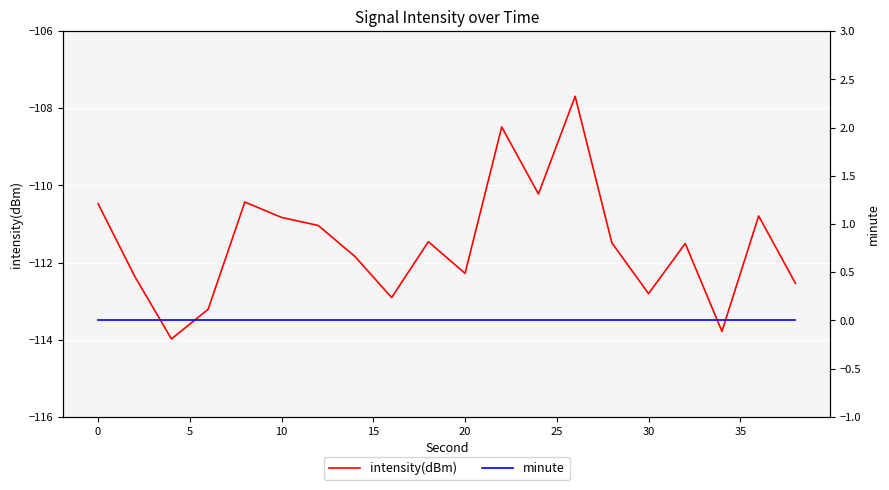

True or false: intensity(dBm) and minute intersect in this chart.

False